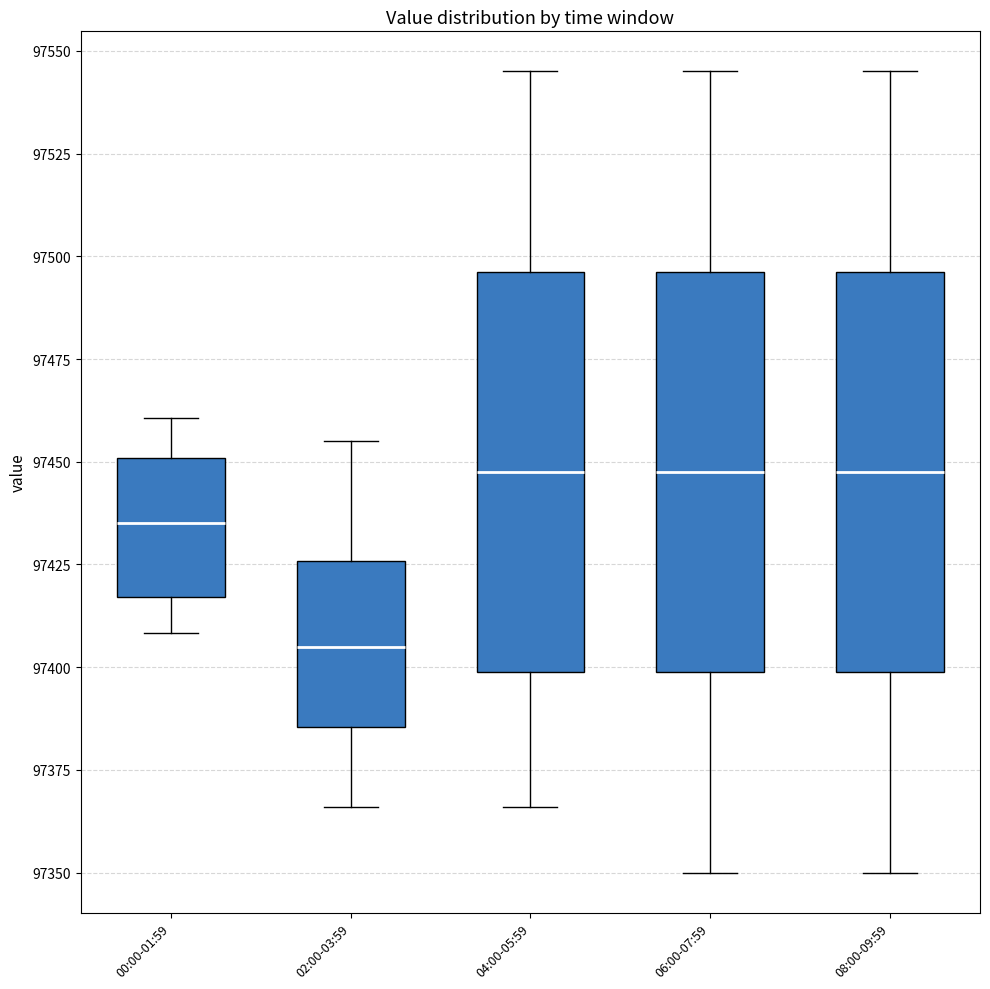

Where is the upper edge of the box for 06:00-07:59 on the y-axis? The values are not printed on the chart, so give them approximately, as read against the axis.

97495